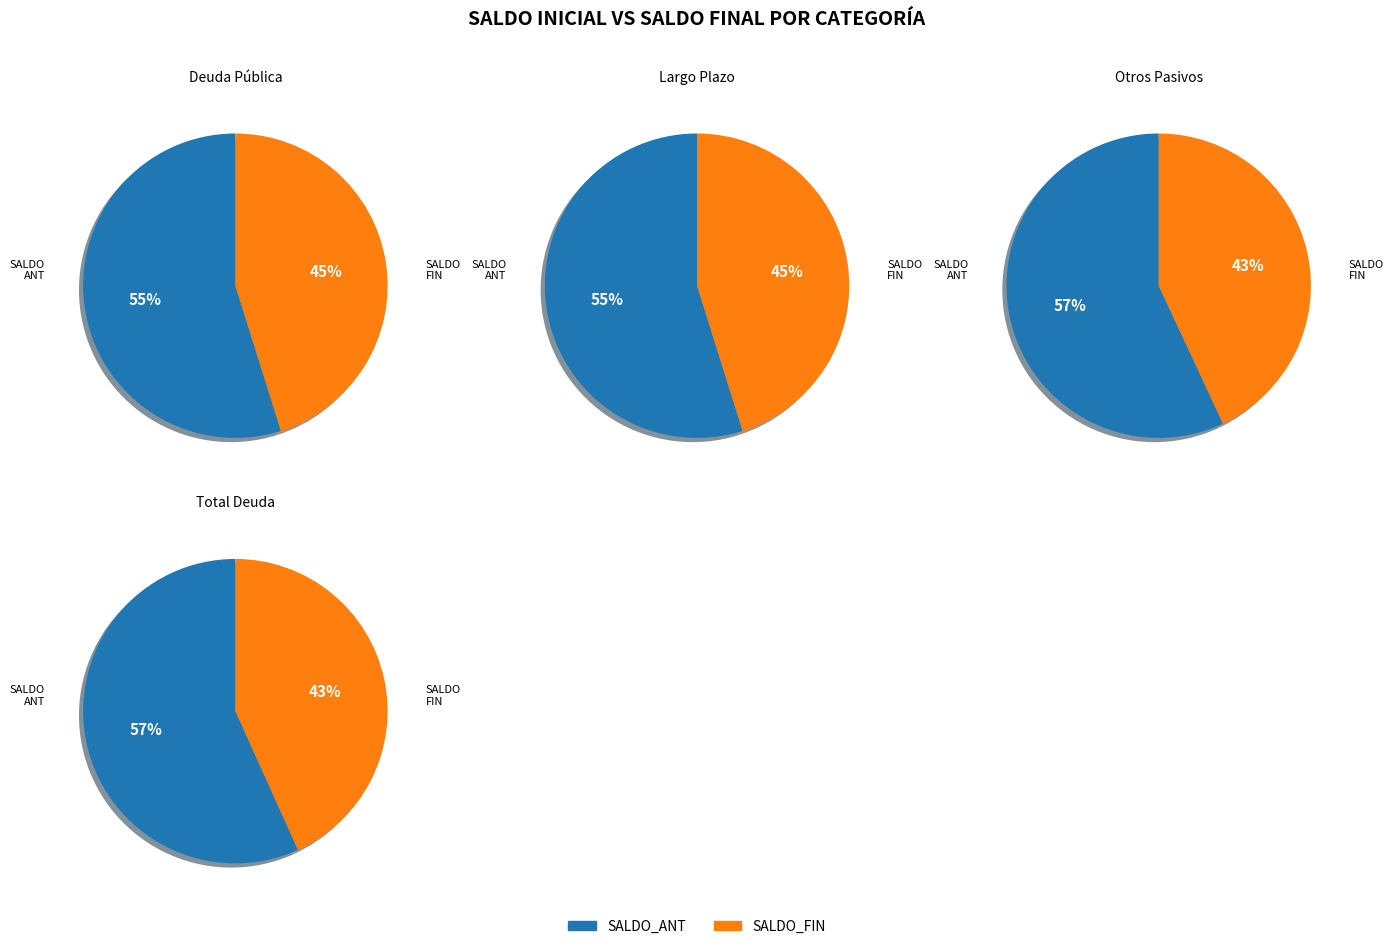

Is there a majority slice in this chart?

Yes